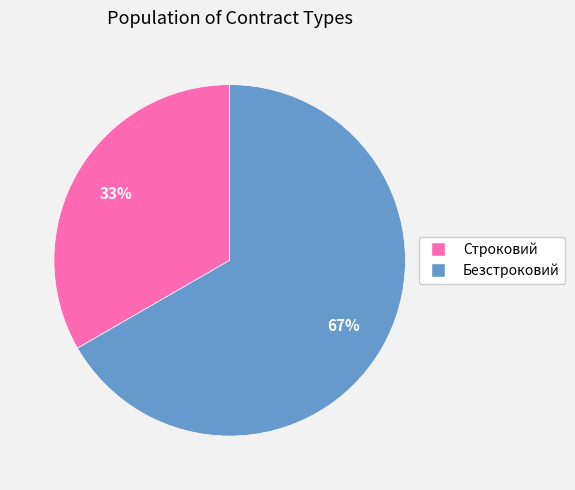

To the nearest percent, what is the average slice percentage?

50%